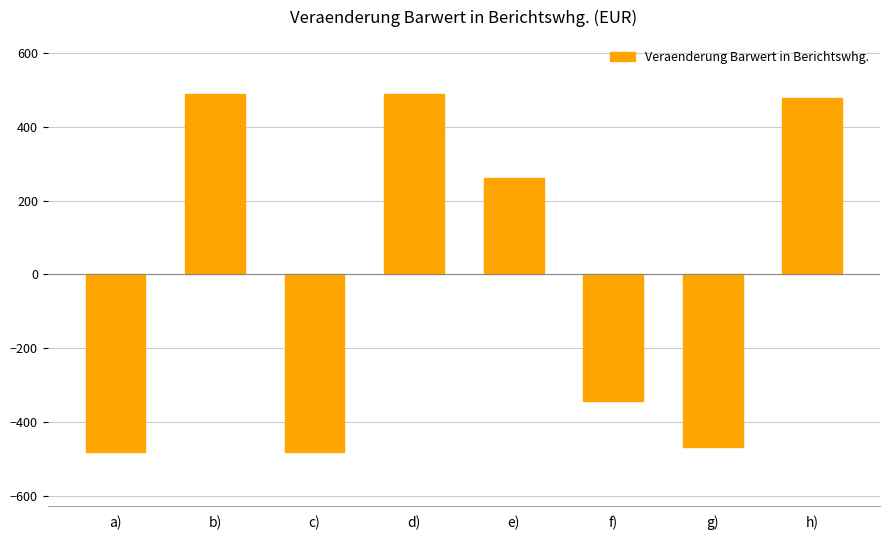

What is the greatest value displayed?

490.3